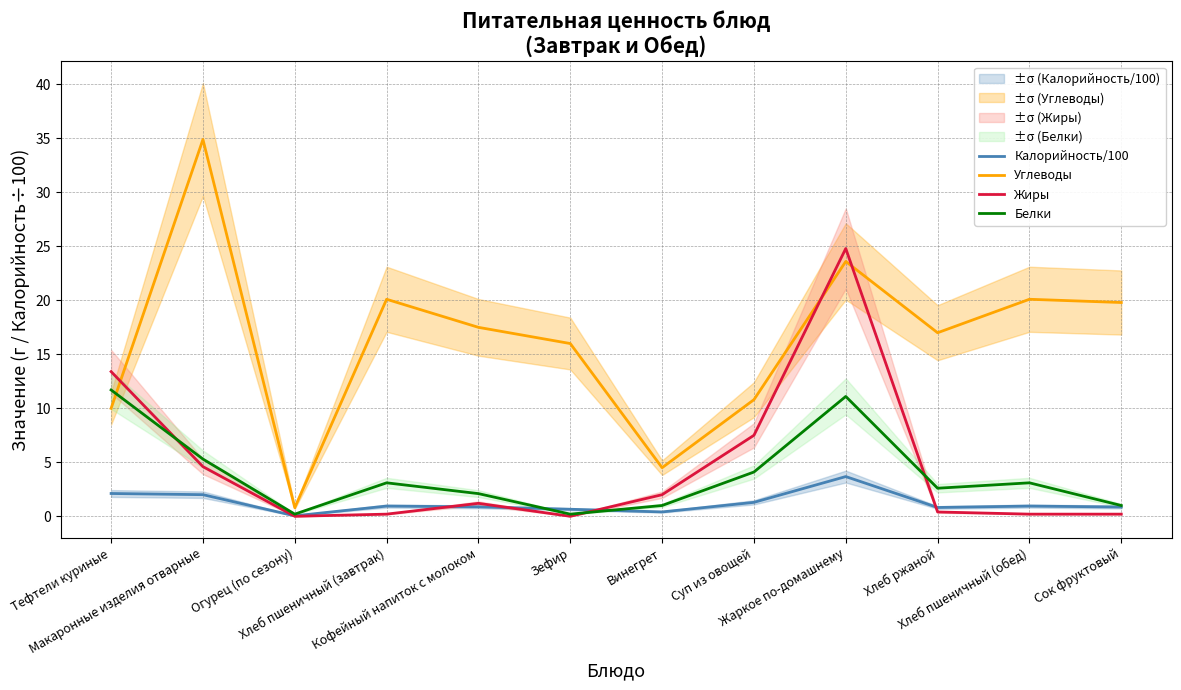

Is this an area chart (filled region under the line)?

No